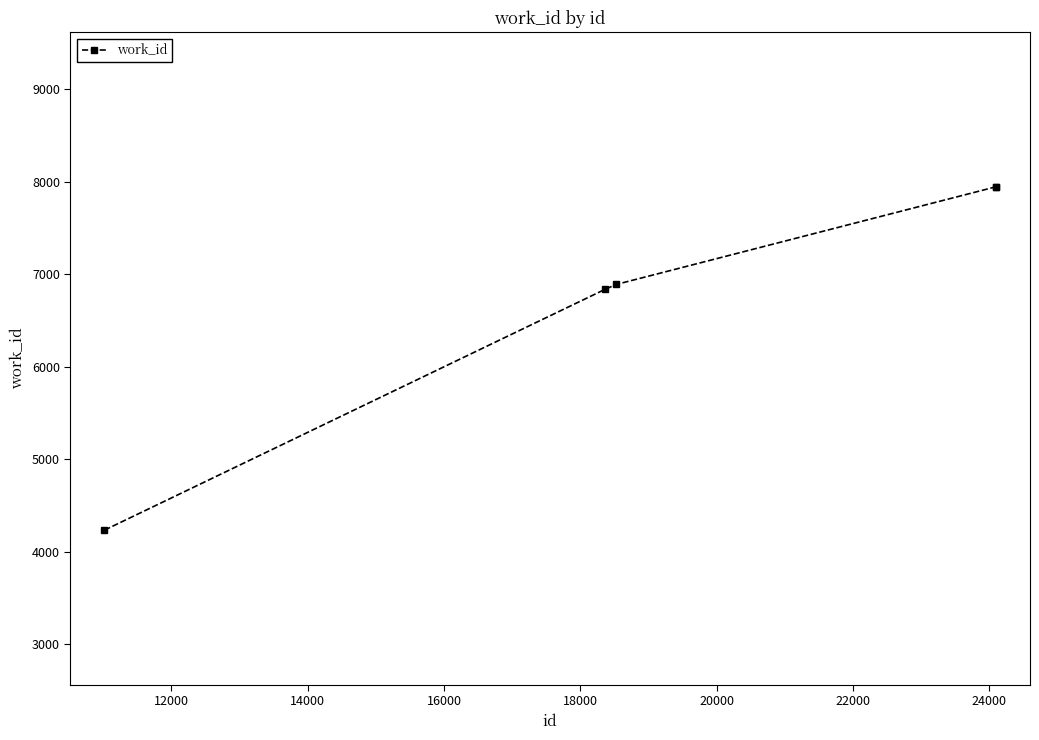

What is the minimum value shown in the chart?

4233